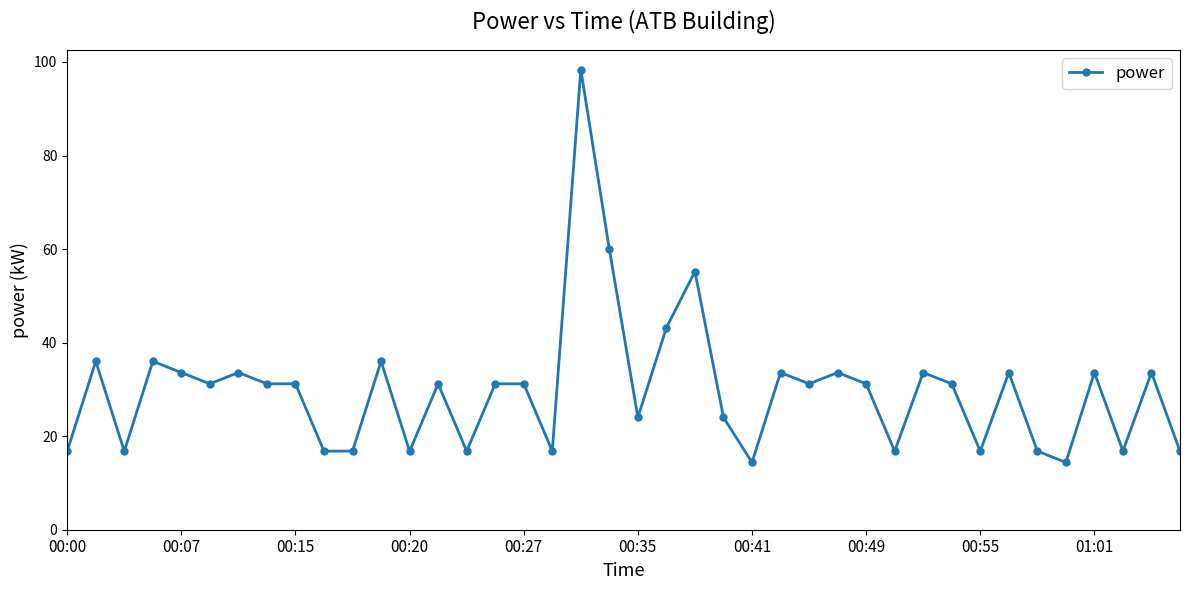

What is the maximum value shown in the chart?

98.4